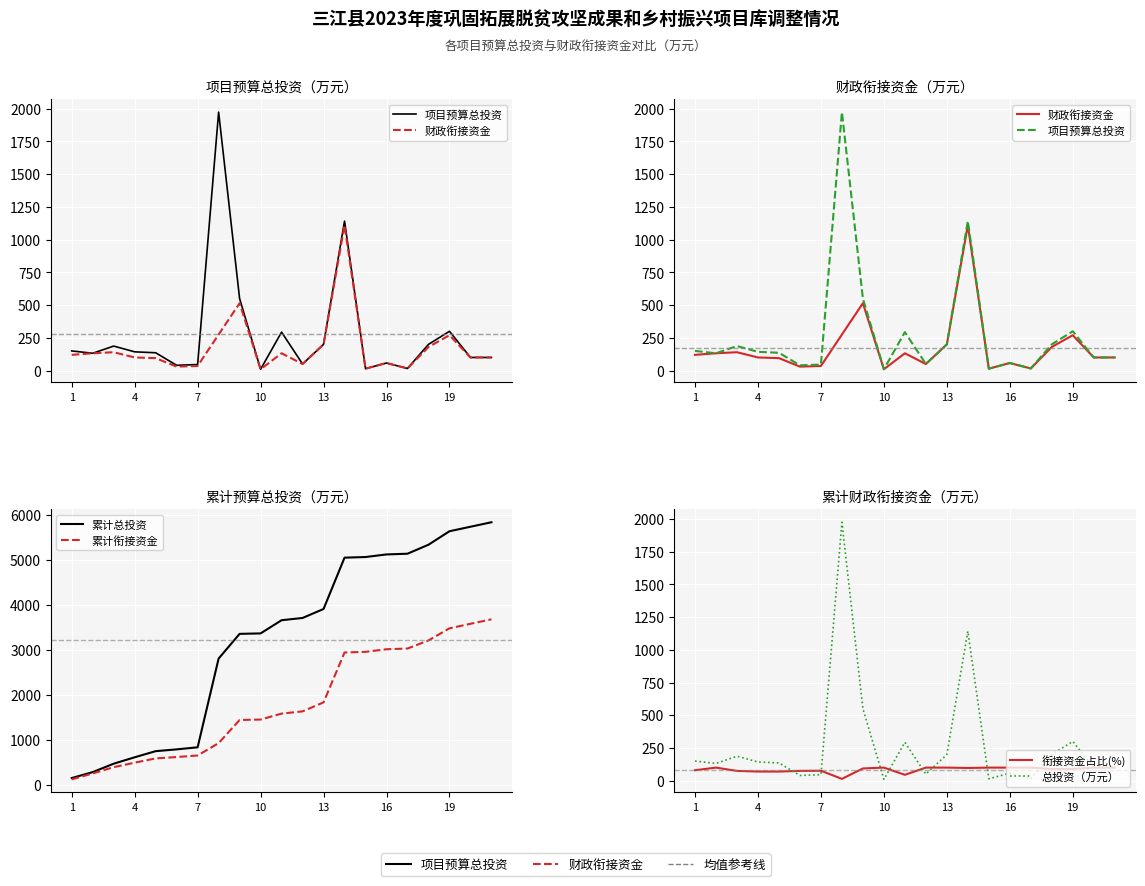

True or false: 项目预算总投资 has more than 2 interior local peaks.

True